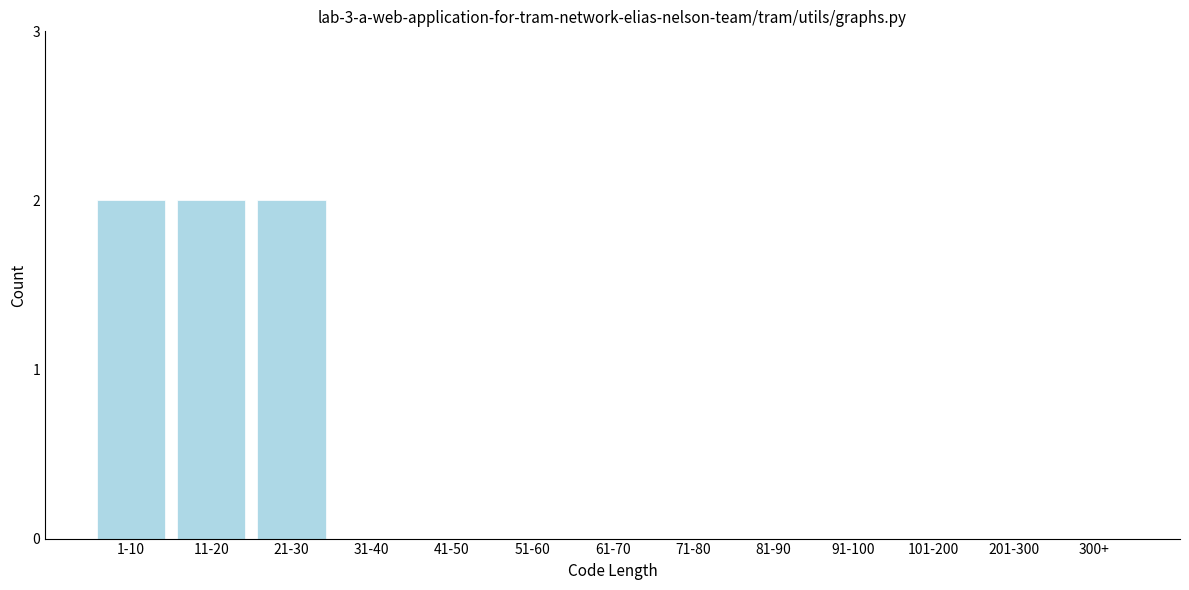

Reading right to left, transcribe all the data shown in this chart.

300+=0	201-300=0	101-200=0	91-100=0	81-90=0	71-80=0	61-70=0	51-60=0	41-50=0	31-40=0	21-30=2	11-20=2	1-10=2